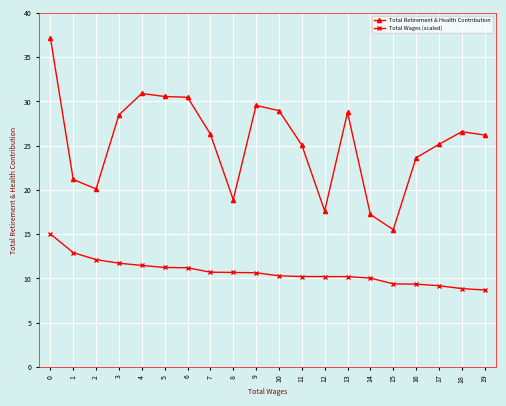

True or false: Total Wages (scaled) has a value of 15.0 at 7.

False